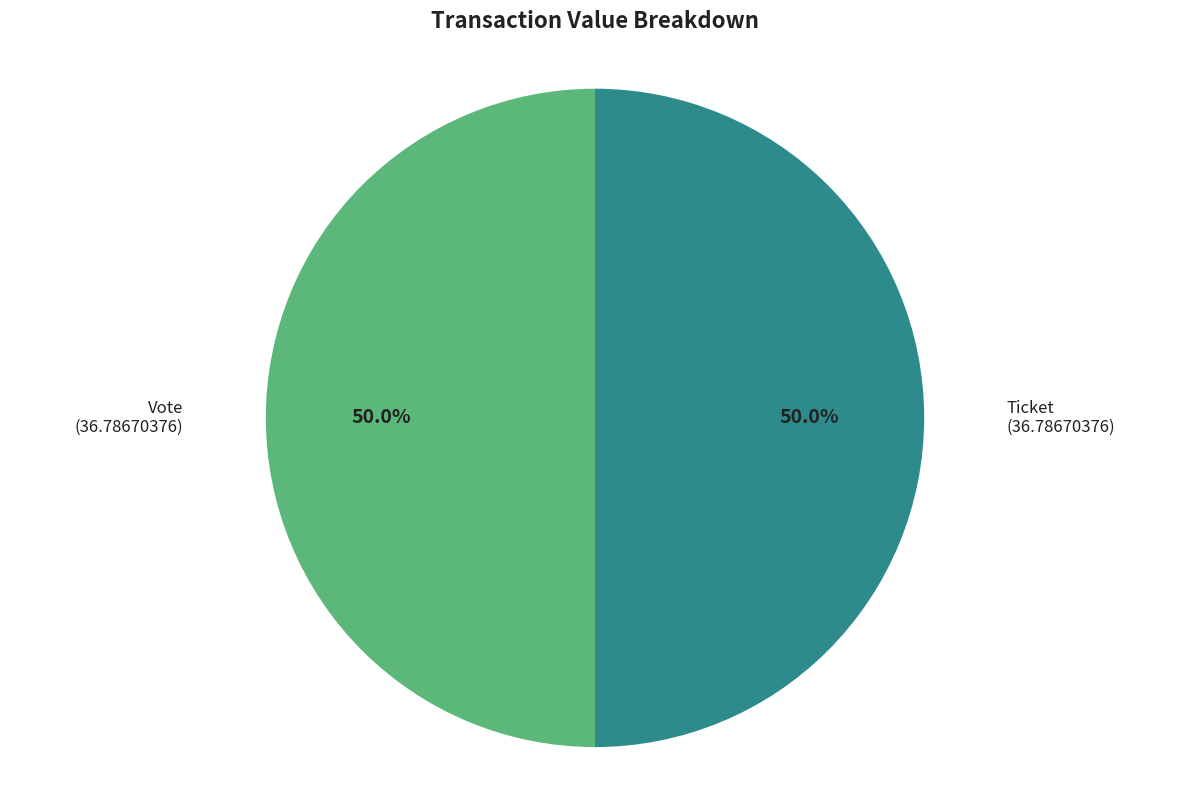

How many segments does this pie chart have?

2